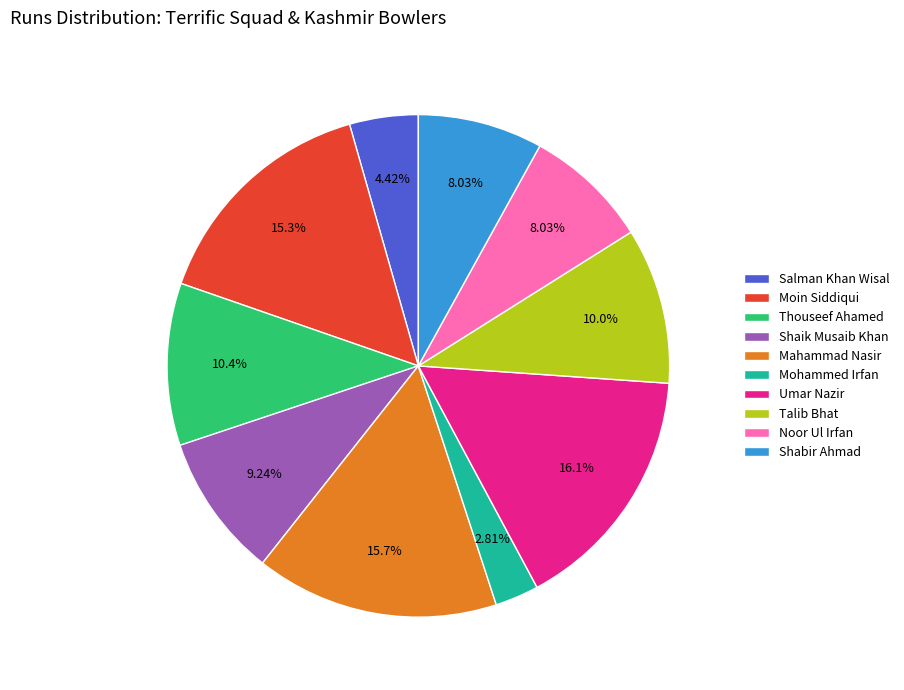

To the nearest percent, what is the average slice percentage?

10%